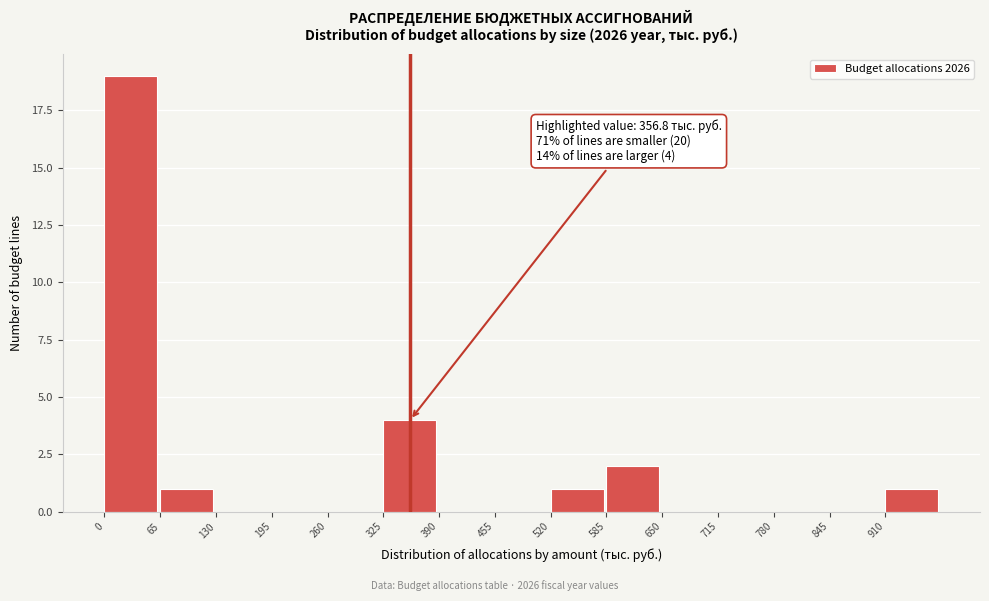

Over which range of the x-axis is the bar tallest?

0 to 70